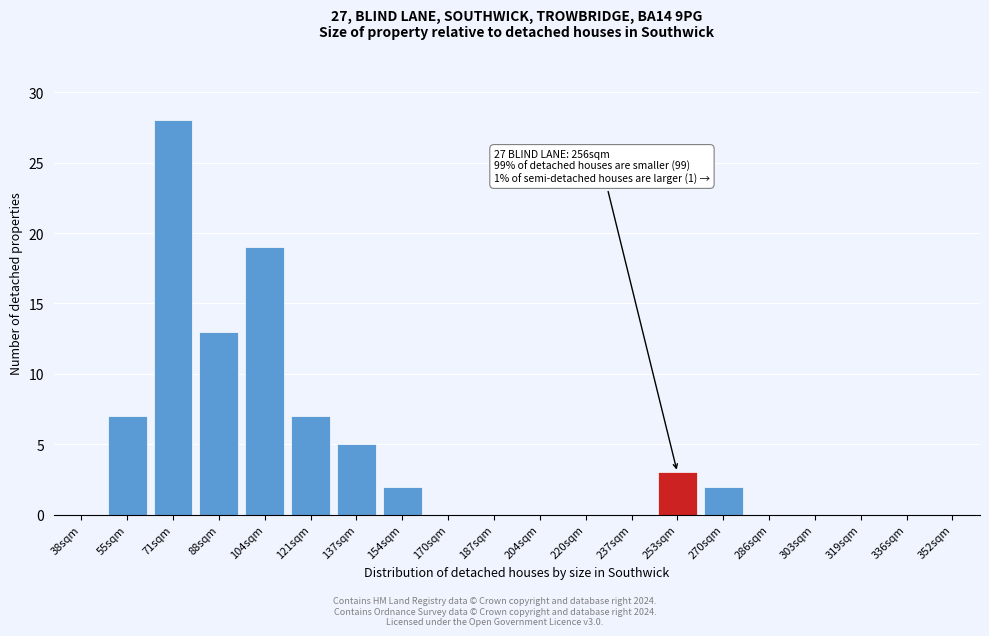

Reading left to right, what are all the values shown in this chart?

38sqm=0	55sqm=7	71sqm=28	88sqm=13	104sqm=19	121sqm=7	137sqm=5	154sqm=2	170sqm=0	187sqm=0	204sqm=0	220sqm=0	237sqm=0	253sqm=3	270sqm=2	286sqm=0	303sqm=0	319sqm=0	336sqm=0	352sqm=0